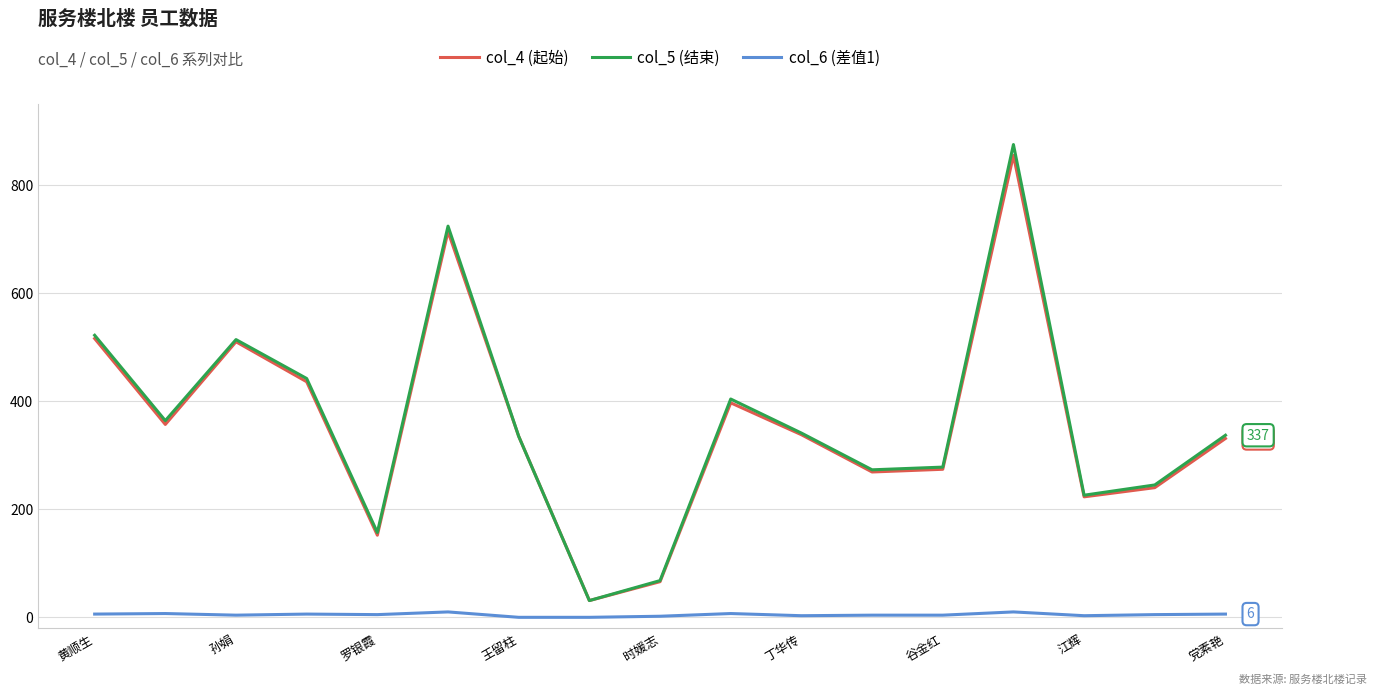

What is the maximum value shown in the chart?

875